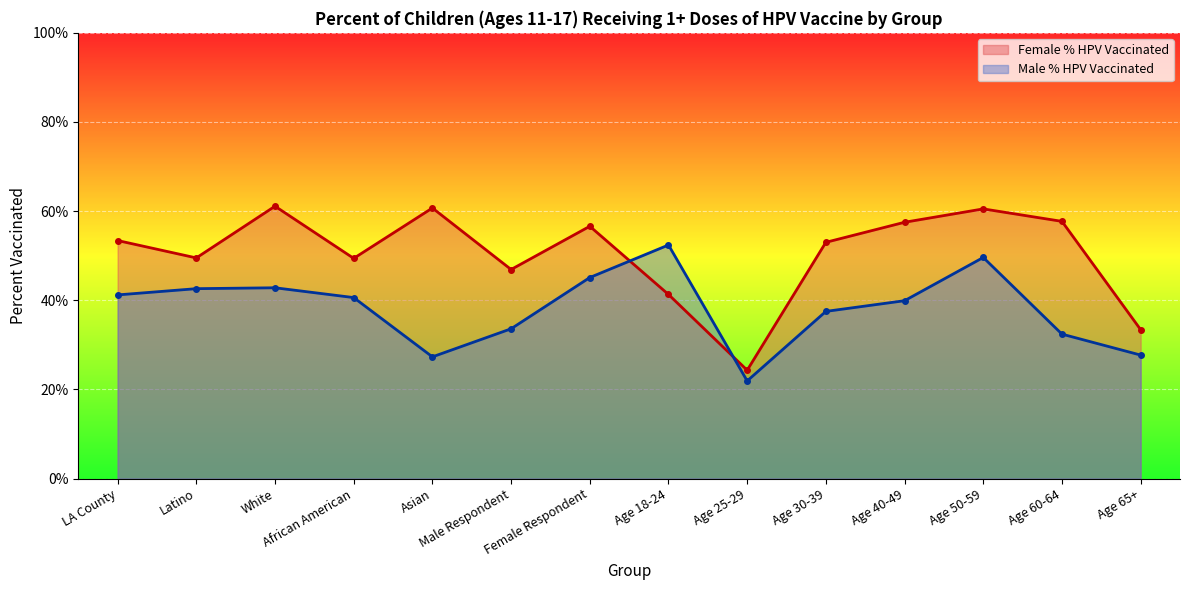

What is the label of the 14th point from the left?

Age 65+